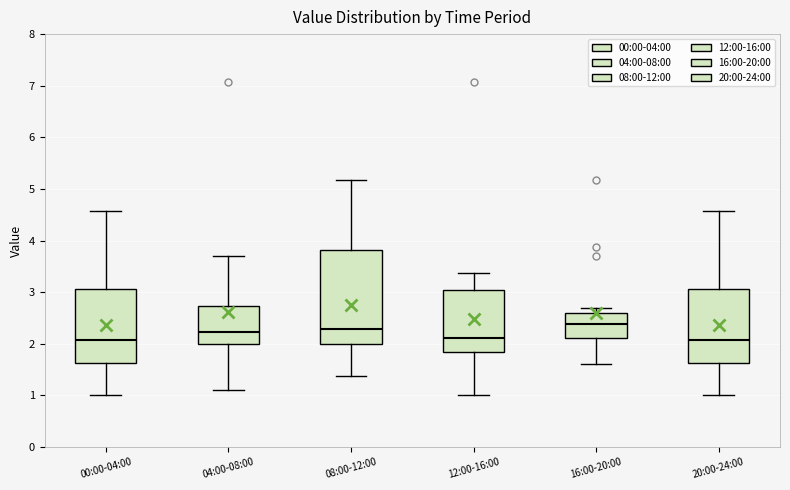

Reading left to right, read every box against the y-axis: the position of its median line, the range the box covers, and the ends of its whiskers. The values are not printed on the chart, so give them approximately, as read against the axis.

00:00-04:00: median 2.1, box 1.6 to 3.1, whiskers 1.0 to 4.6
04:00-08:00: median 2.2, box 2.0 to 2.7, whiskers 1.1 to 3.7
08:00-12:00: median 2.3, box 2.0 to 3.8, whiskers 1.4 to 5.2
12:00-16:00: median 2.1, box 1.8 to 3.0, whiskers 1.0 to 3.4
16:00-20:00: median 2.4, box 2.1 to 2.6, whiskers 1.6 to 2.7
20:00-24:00: median 2.1, box 1.6 to 3.1, whiskers 1.0 to 4.6